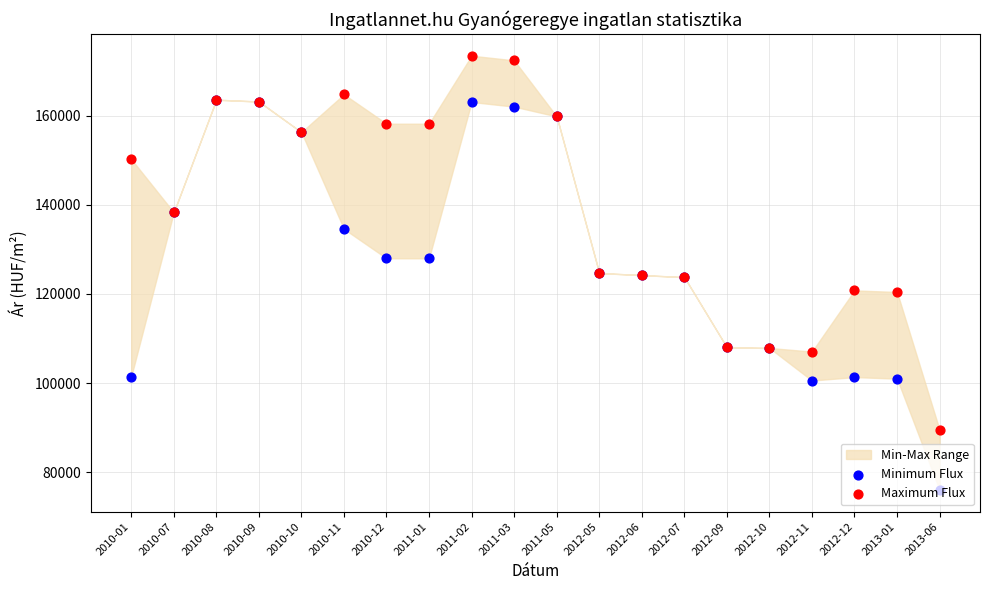

Is the value of Minimum Flux at 2010-10 greater than the value of Maximum Flux at 2011-05?

No